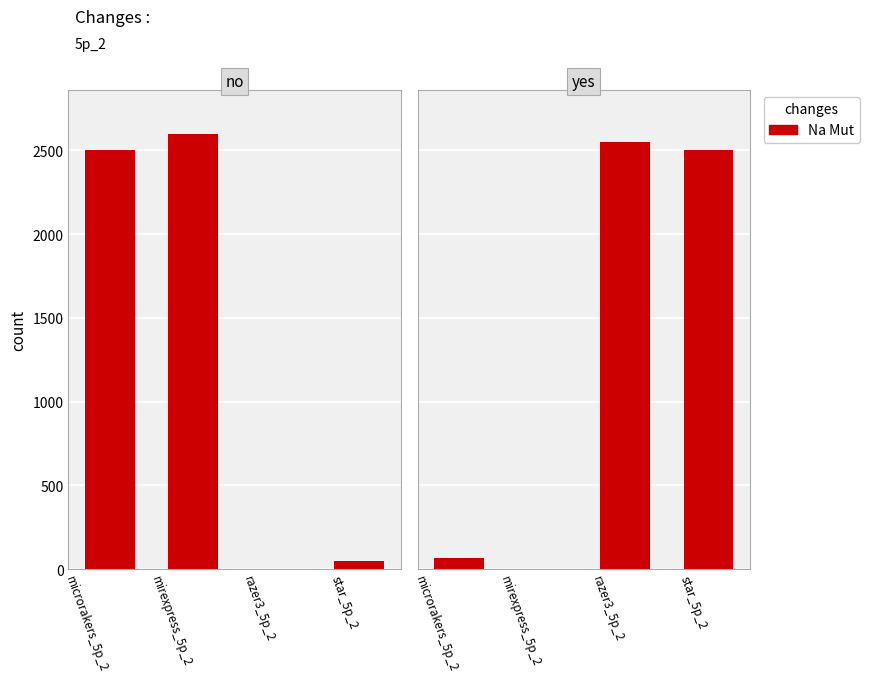

Reading right to left, what are all the values shown in this chart?

star_5p_2=2500	razer3_5p_2=2550	mirexpress_5p_2=0	microrakers_5p_2=65